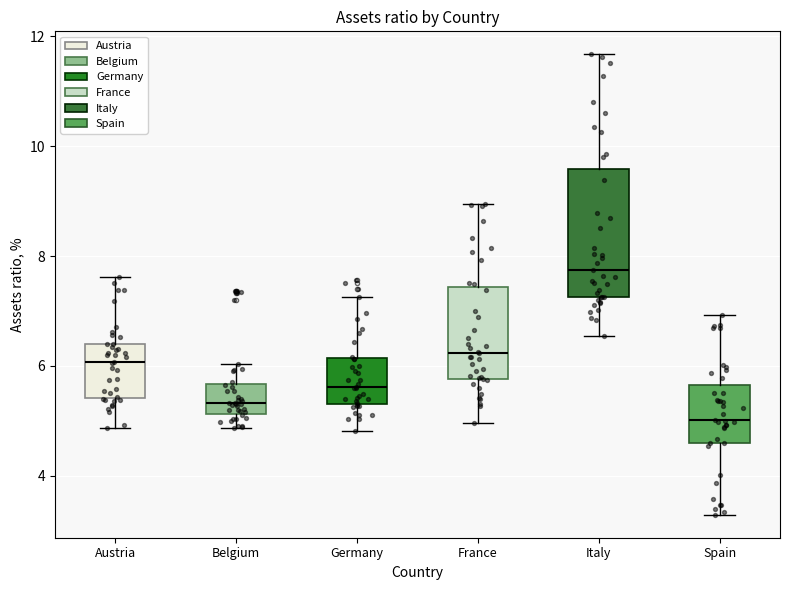

Reading left to right, read every box against the y-axis: the position of its median line, the range the box covers, and the ends of its whiskers. The values are not printed on the chart, so give them approximately, as read against the axis.

Austria: median 6.0, box 5.4 to 6.4, whiskers 4.8 to 7.6
Belgium: median 5.4, box 5.2 to 5.6, whiskers 4.8 to 6.0
Germany: median 5.6, box 5.4 to 6.2, whiskers 4.8 to 7.2
France: median 6.2, box 5.8 to 7.4, whiskers 5.0 to 9.0
Italy: median 7.8, box 7.2 to 9.6, whiskers 6.6 to 11.6
Spain: median 5.0, box 4.6 to 5.6, whiskers 3.2 to 7.0